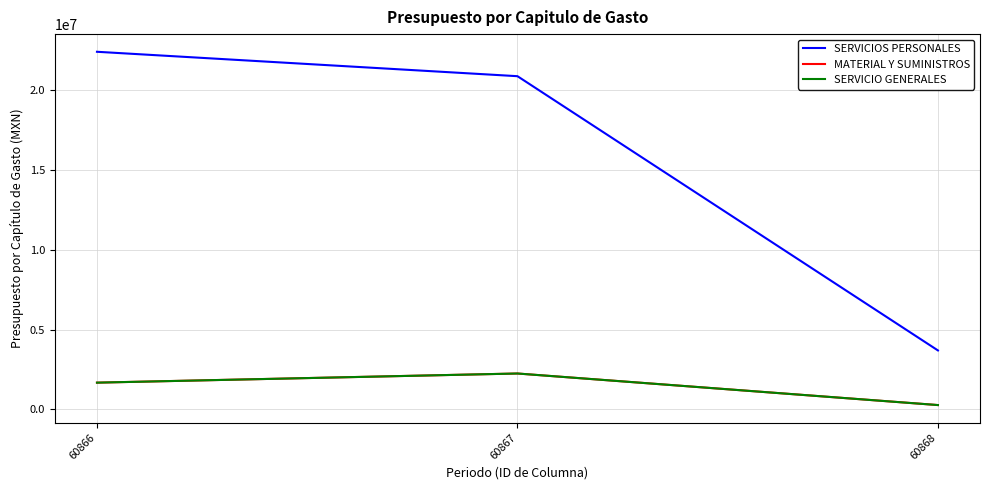

What is the spread (max minus min) of values at 60867?

18592376.5